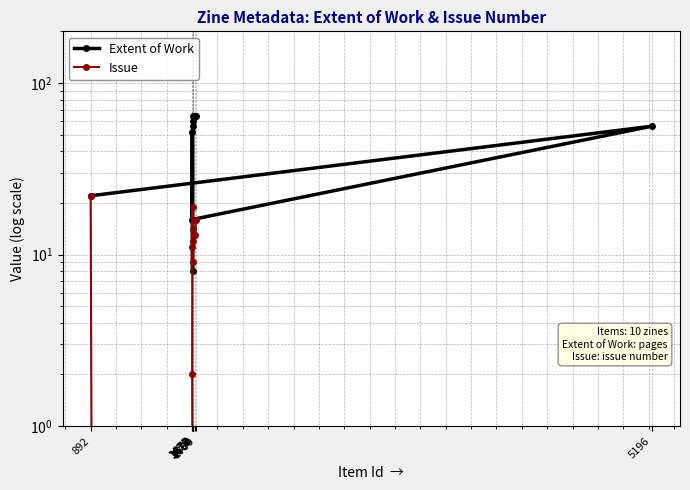

How many interior local valleys does the Extent of Work series have?

2